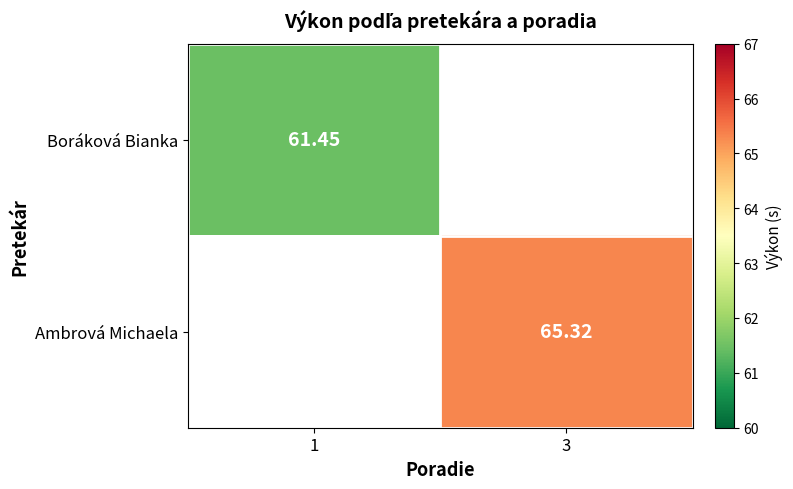

Which label corresponds to the smallest value in the chart?

1